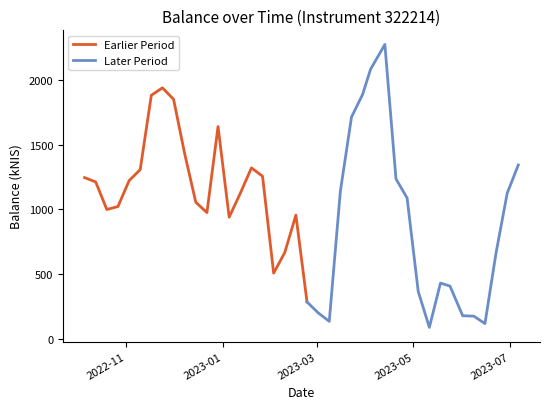

List the labels in order of value, smallest first.

2023-05-11, 2023-06-15, 2023-03-09, 2023-06-08, 2023-06-01, 2023-03-02, 2023-02-23, 2023-05-04, 2023-05-24, 2023-05-18, 2023-02-02, 2023-06-22, 2023-02-09, 2023-01-05, 2023-02-16, 2022-12-22, 2022-10-20, 2022-10-27, 2022-12-15, 2023-04-27, 2023-01-12, 2023-06-29, 2023-03-16, 2022-10-13, 2022-11-03, 2023-04-20, 2022-10-06, 2023-01-26, 2022-11-10, 2023-01-19, 2023-07-06, 2022-12-08, 2022-12-29, 2023-03-23, 2022-12-01, 2022-11-17, 2023-03-30, 2022-11-24, 2023-04-04, 2023-04-13